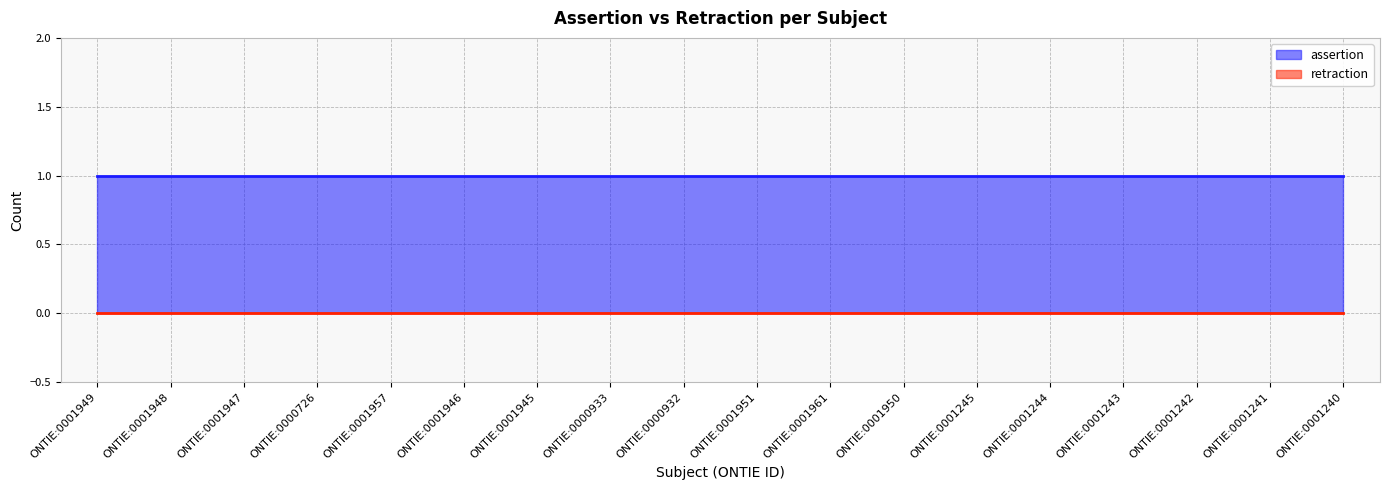

True or false: retraction and assertion intersect in this chart.

False